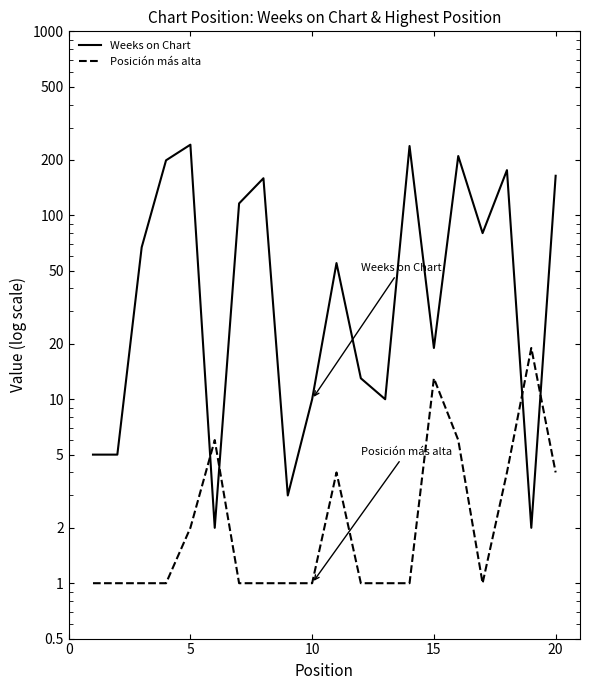

Which series ends up on top after the final intersection of Weeks on Chart and Posición más alta?

Weeks on Chart